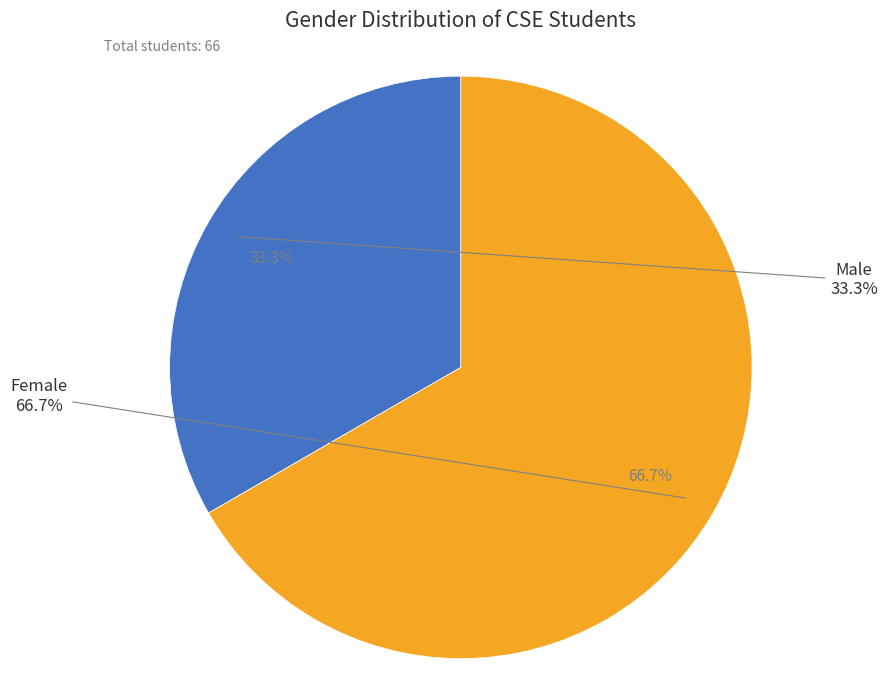

To the nearest percent, what is the average slice percentage?

50%